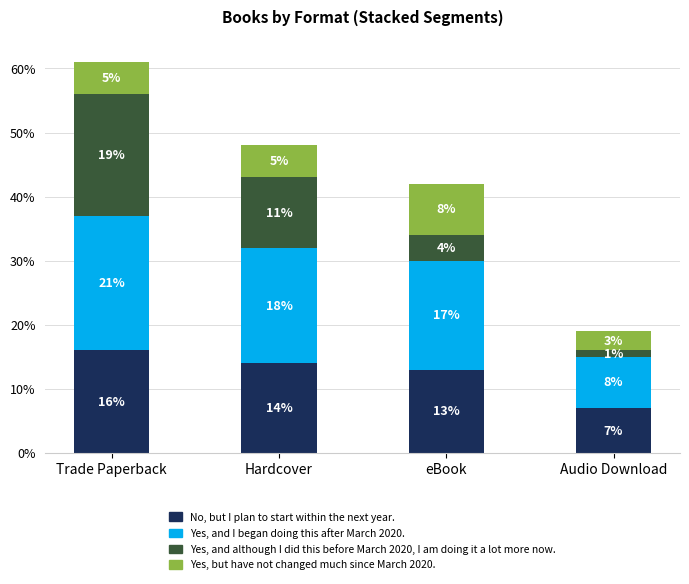

Read the No, but I plan to start within the next year. value at Trade Paperback.

16